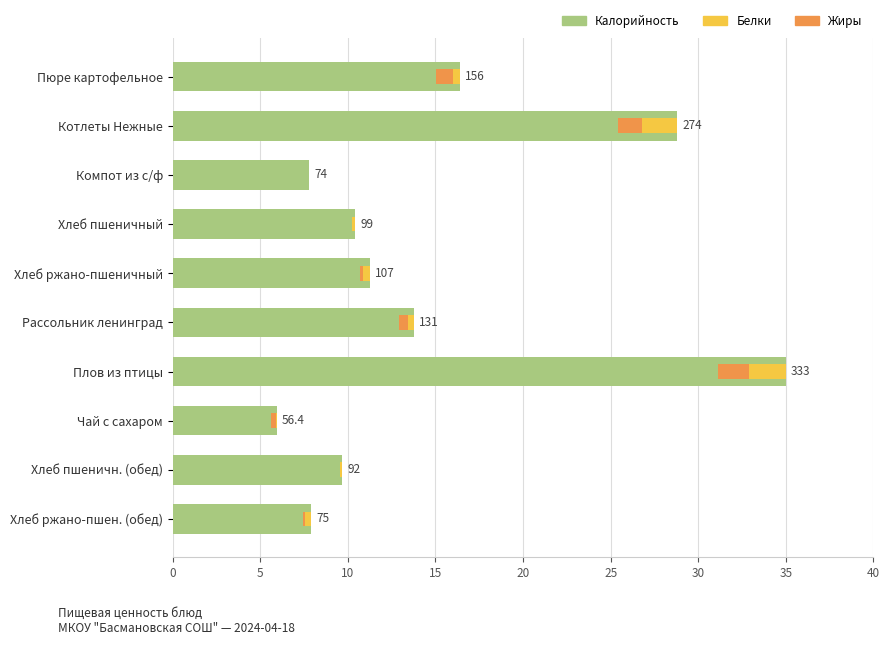

Reading left to right, extract all data points from this chart.

Калорийность: 16.4	28.8	7.8	10.4	11.2	13.8	35.0	5.9	9.7	7.9
Белки: 0.4	2.0	0.0	0.2	0.4	0.3	2.1	0.0	0.1	0.3
Жиры: 0.9	1.4	0.0	0.0	0.2	0.5	1.8	0.3	0.0	0.1